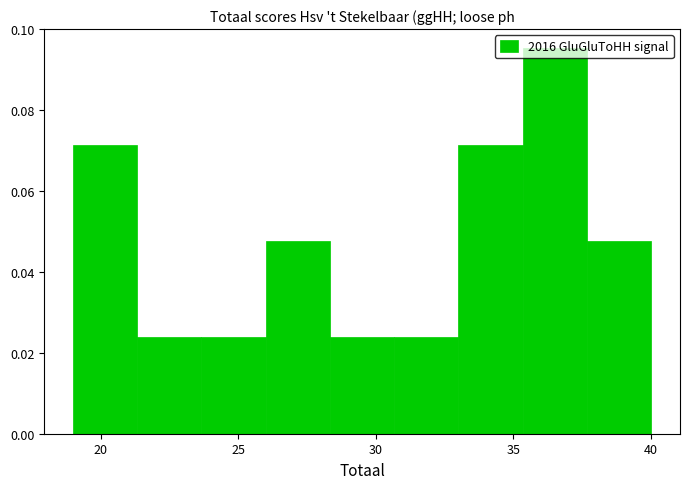

Reading left to right, transcribe this chart: for each bar, give the range it covers on the x-axis and its height. Neither the bar edges nor the heights are printed on the chart, so give them approximately, as read against the axes.

19.0 to 21.5: 0.072
21.5 to 23.5: 0.024
23.5 to 26.0: 0.024
26.0 to 28.5: 0.048
28.5 to 30.5: 0.024
30.5 to 33.0: 0.024
33.0 to 35.5: 0.072
35.5 to 37.5: 0.096
37.5 to 40.0: 0.048